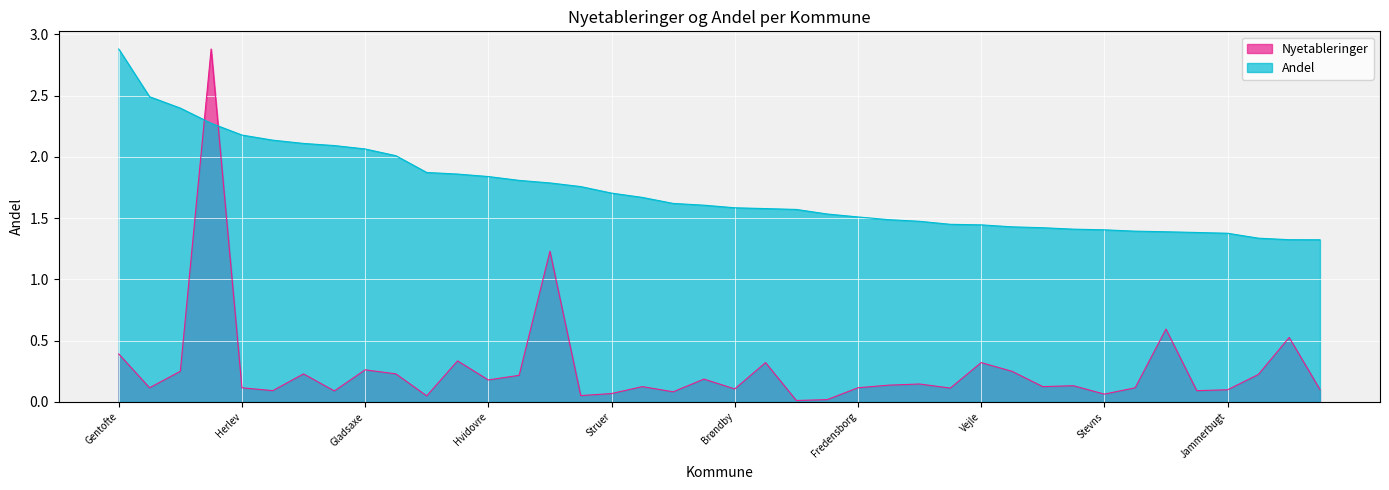

Reading right to left, what are all the values shown in this chart?

Andel: Rødovre=1.3	Odense=1.3	Roskilde=1.3	Jammerbugt=1.4	Ringsted=1.4	Aalborg=1.4	Syddjurs=1.4	Stevns=1.4	Greve=1.4	Favrskov=1.4	Kolding=1.4	Vejle=1.4	Ikast-Brande=1.4	Hillerød=1.5	Ballerup=1.5	Fredensborg=1.5	Ærø=1.5	Samsø=1.6	Frederiksberg=1.6	Brøndby=1.6	Køge=1.6	Albertslund=1.6	Middelfart=1.7	Struer=1.7	Vallensbæk=1.8	Århus=1.8	Helsingør=1.8	Hvidovre=1.8	Silkeborg=1.9	Dragør=1.9	Skanderborg=2.0	Gladsaxe=2.1	Solrød=2.1	Lyngby-Taarbæk=2.1	Ishøj=2.1	Herlev=2.2	København=2.3	Rudersdal=2.4	Hørsholm=2.5	Gentofte=2.9
Nyetableringer: Rødovre=0.1	Odense=0.5	Roskilde=0.2	Jammerbugt=0.1	Ringsted=0.1	Aalborg=0.6	Syddjurs=0.1	Stevns=0.1	Greve=0.1	Favrskov=0.1	Kolding=0.3	Vejle=0.3	Ikast-Brande=0.1	Hillerød=0.1	Ballerup=0.1	Fredensborg=0.1	Ærø=0.0	Samsø=0.0	Frederiksberg=0.3	Brøndby=0.1	Køge=0.2	Albertslund=0.1	Middelfart=0.1	Struer=0.1	Vallensbæk=0.1	Århus=1.2	Helsingør=0.2	Hvidovre=0.2	Silkeborg=0.3	Dragør=0.0	Skanderborg=0.2	Gladsaxe=0.3	Solrød=0.1	Lyngby-Taarbæk=0.2	Ishøj=0.1	Herlev=0.1	København=2.9	Rudersdal=0.3	Hørsholm=0.1	Gentofte=0.4